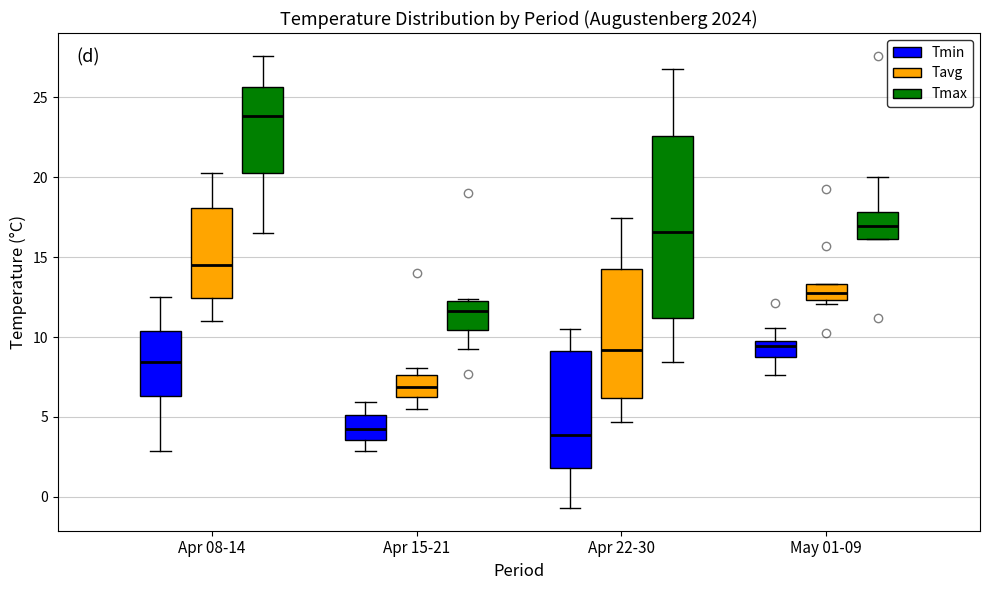

Reading left to right, transcribe this box plot: for each box, give where its median line is, the range the box spans, and where its two whiskers end, as read against the y-axis. The values are not printed on the chart, so give them approximately, as read against the axis.

Apr 08-14 (Tmin): median 8.5, box 6.5 to 10.5, whiskers 3.0 to 12.5
Apr 08-14 (Tavg): median 14.5, box 12.5 to 18.0, whiskers 11.0 to 20.0
Apr 08-14 (Tmax): median 24.0, box 20.0 to 25.5, whiskers 16.5 to 27.5
Apr 15-21 (Tmin): median 4.5, box 3.5 to 5.0, whiskers 3.0 to 6.0
Apr 15-21 (Tavg): median 7.0, box 6.5 to 7.5, whiskers 5.5 to 8.0
Apr 15-21 (Tmax): median 11.5, box 10.5 to 12.5, whiskers 9.5 to 12.5
Apr 22-30 (Tmin): median 4.0, box 2.0 to 9.0, whiskers -0.5 to 10.5
Apr 22-30 (Tavg): median 9.0, box 6.0 to 14.0, whiskers 4.5 to 17.5
Apr 22-30 (Tmax): median 16.5, box 11.0 to 22.5, whiskers 8.5 to 27.0
May 01-09 (Tmin): median 9.5, box 8.5 to 10.0, whiskers 7.5 to 10.5
May 01-09 (Tavg): median 12.5 (inside the box), box 12.5 to 13.5, whiskers 12.0 to 13.5
May 01-09 (Tmax): median 17.0, box 16.0 to 18.0, whiskers 16.0 to 20.0